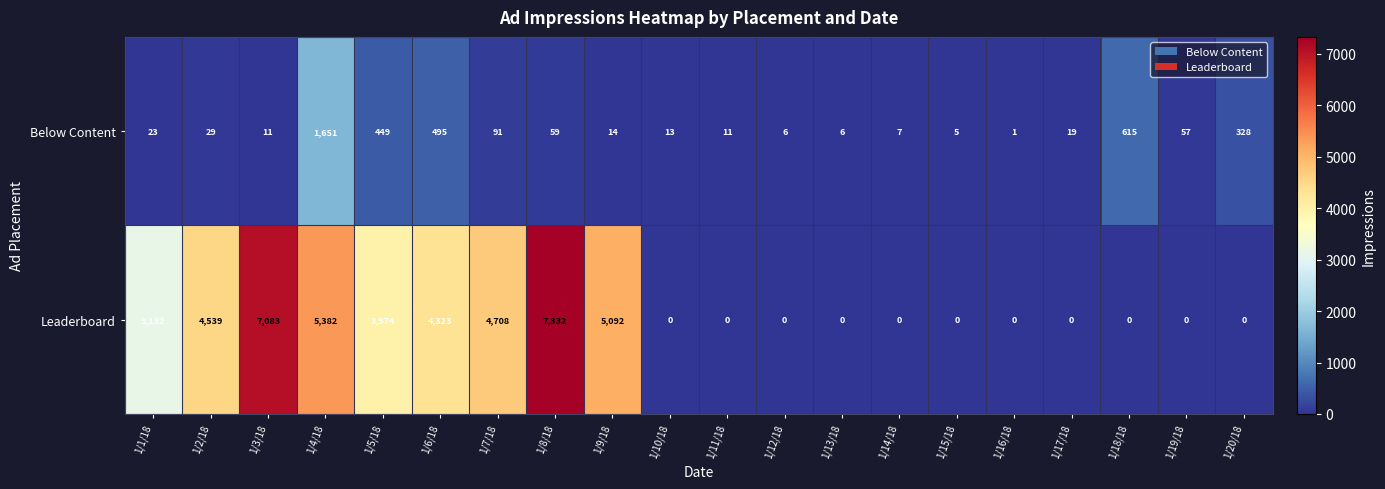

What is the difference between the second highest and second lowest values in the Leaderboard series?

7083